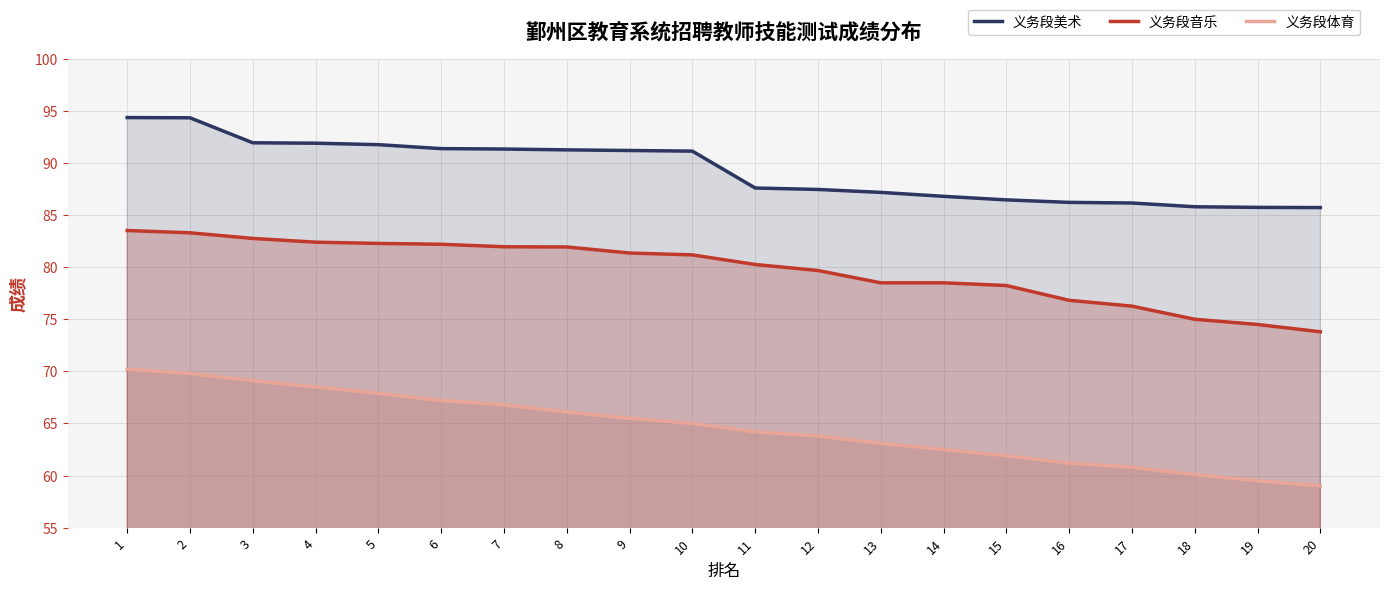

Which category has the highest value in the 义务段音乐 series?

1